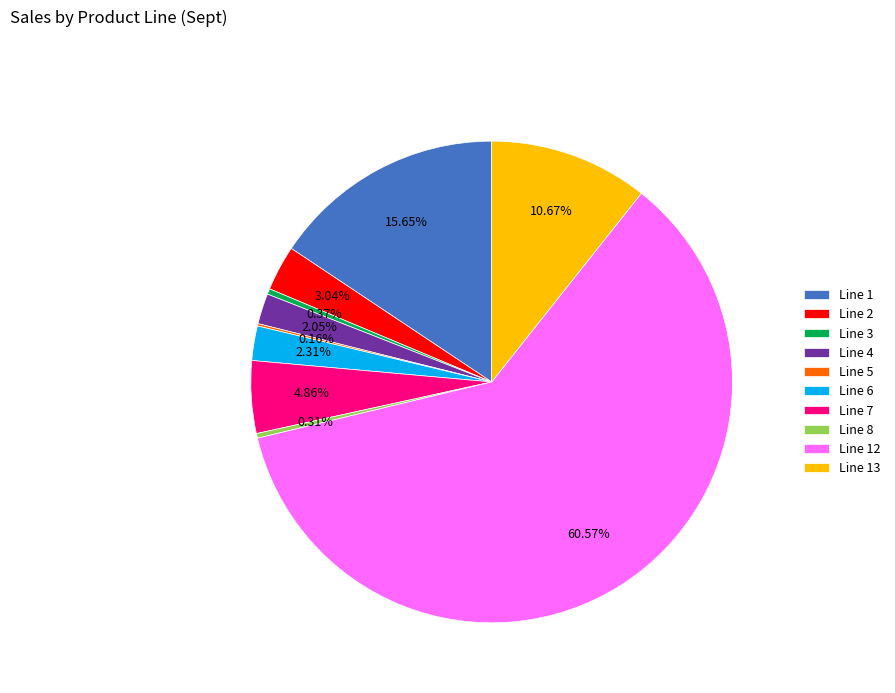

Combined, do Line 7 and Line 1 account for over 50%?

No